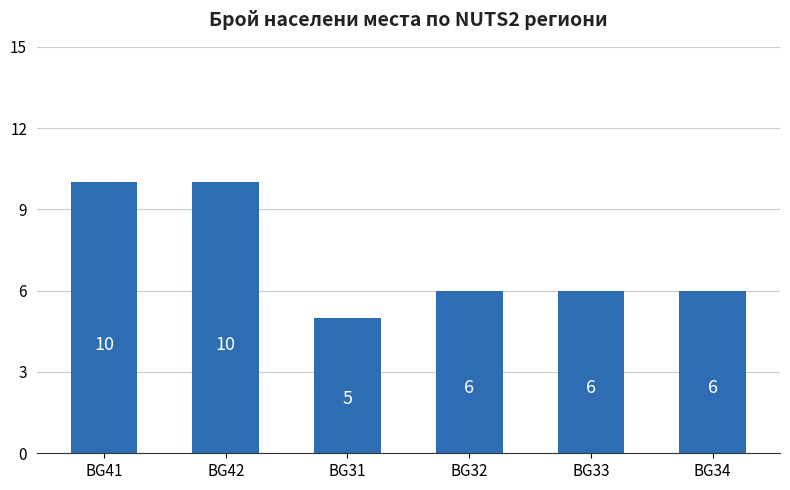

How many values are between 6 and 10?

5